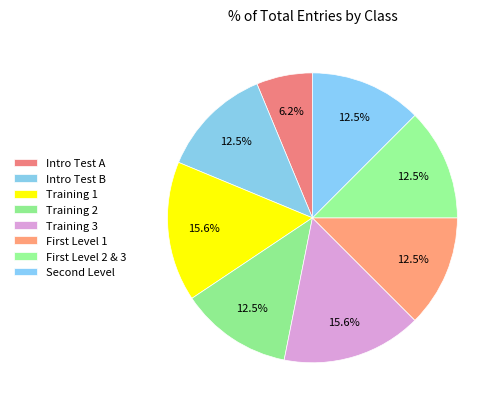

How many segments does this pie chart have?

8